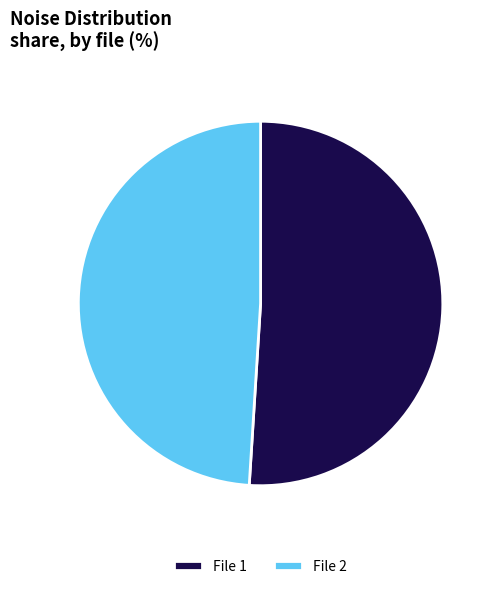

How many segments does this pie chart have?

2